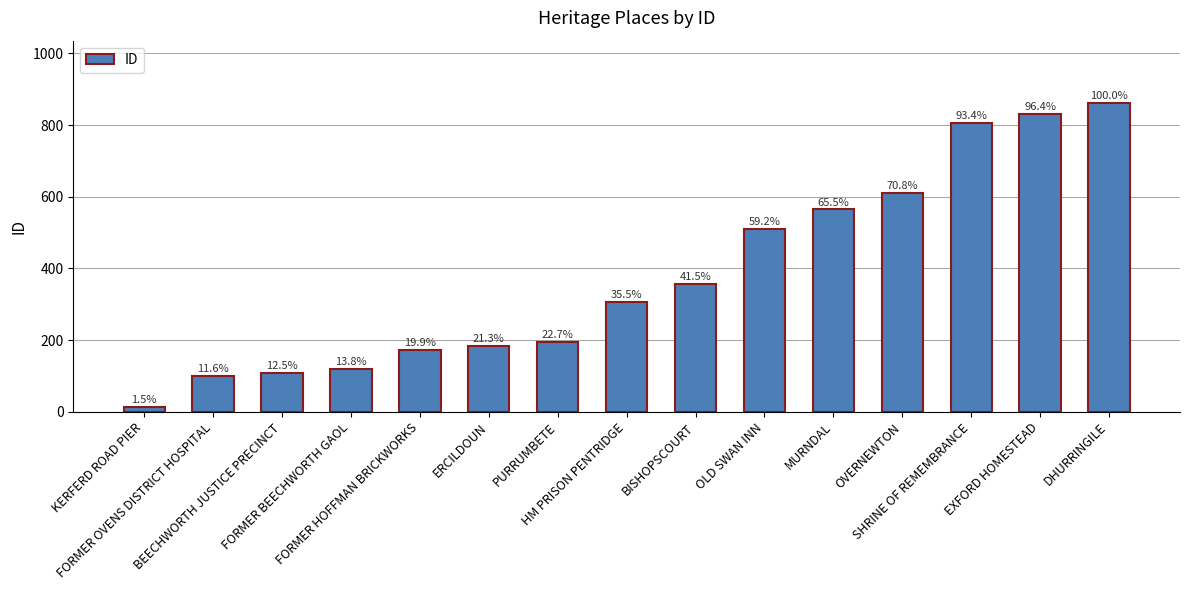

Are the bars horizontal?

No